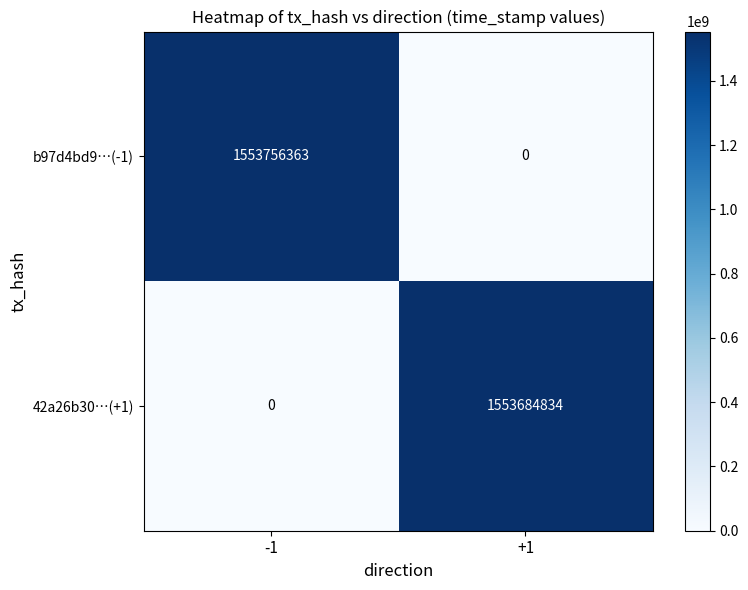

List the series in order of their overall mean, highest first.

b97d4bd9…(-1), 42a26b30…(+1)